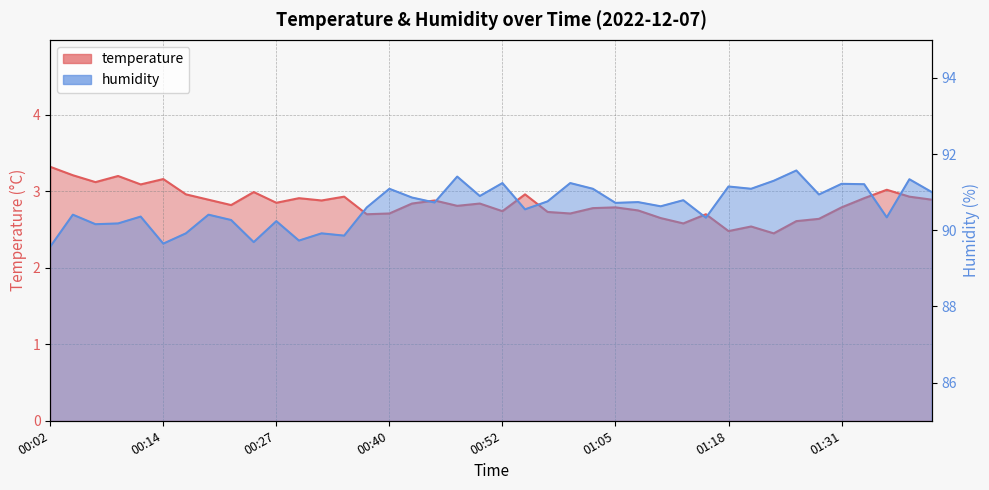

What is the difference between the highest and lowest values at 00:37?

87.9